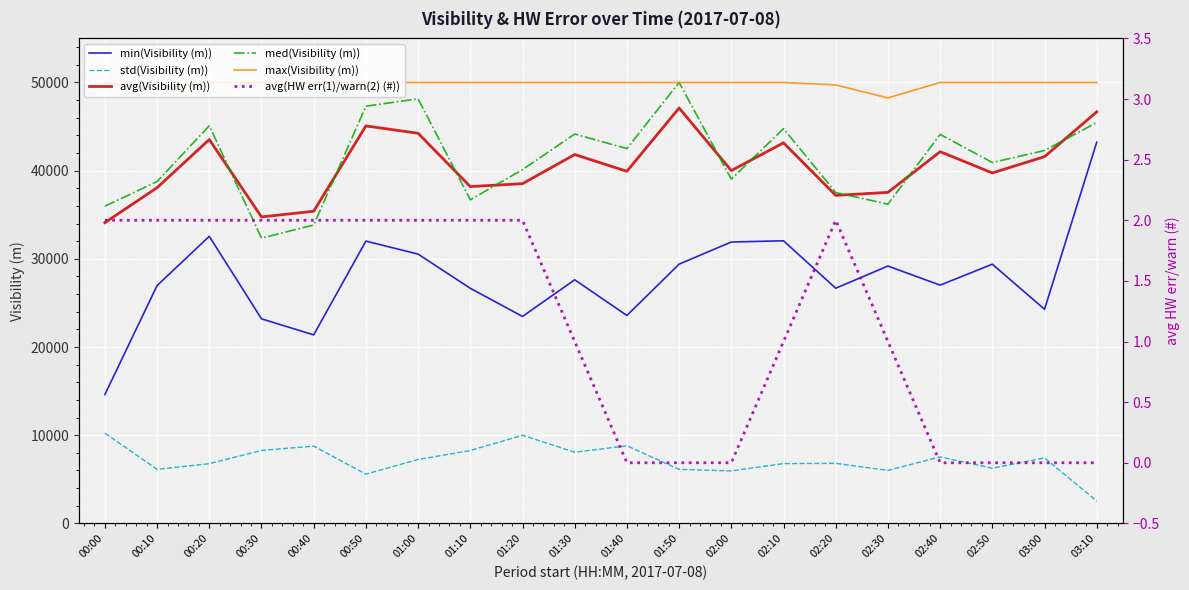

What is the difference between the maximum and minimum values in the med(Visibility (m)) series?

17646